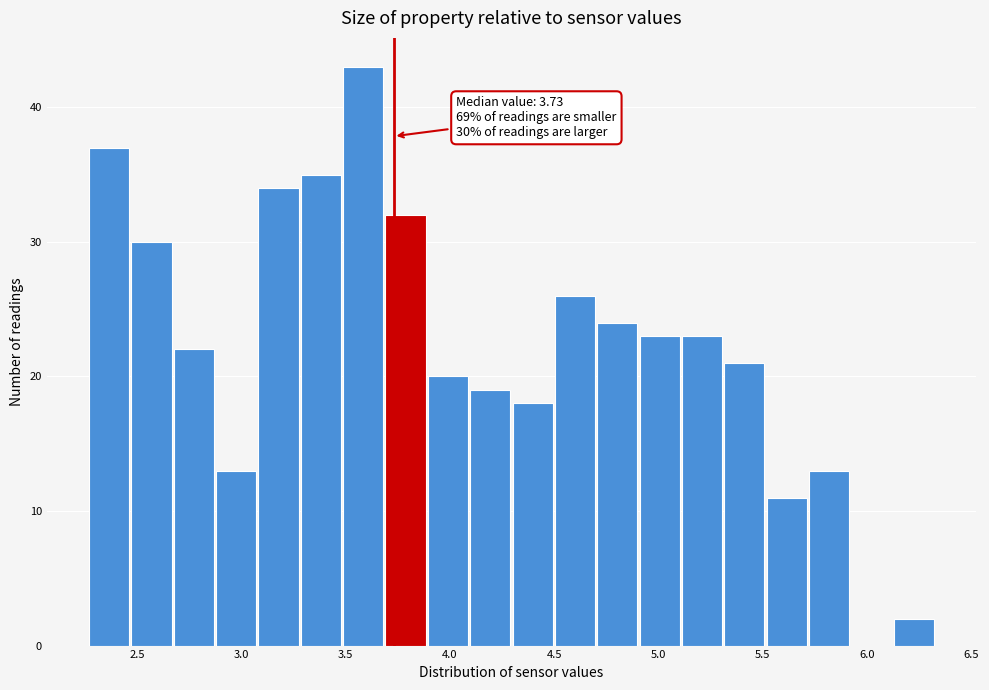

Over which range of the x-axis is the bar tallest?

3.50 to 3.70